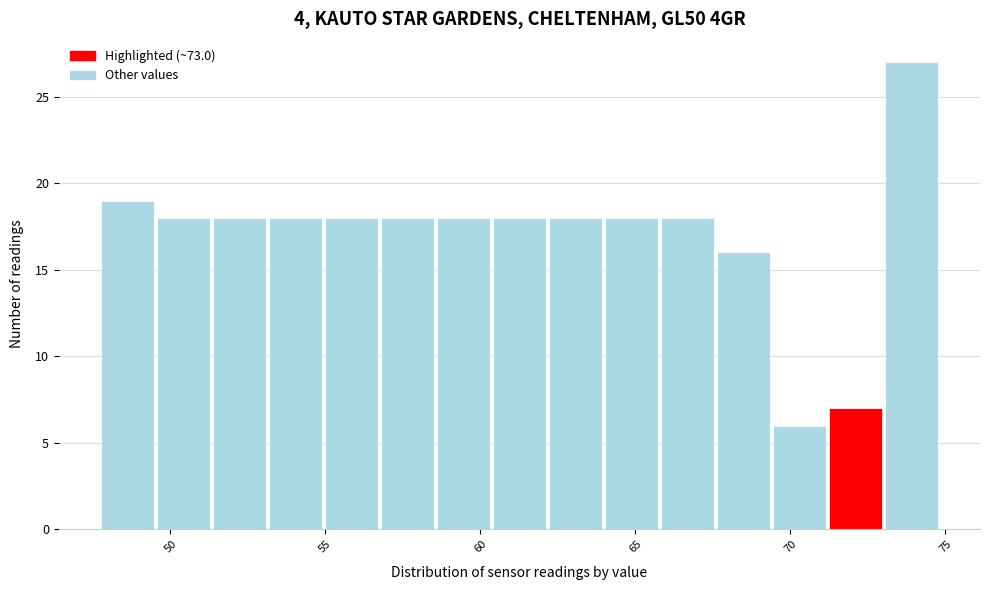

Around what value on the x-axis is the tallest bar? Give the approximate position of its centre, as read against the axis.

74.0